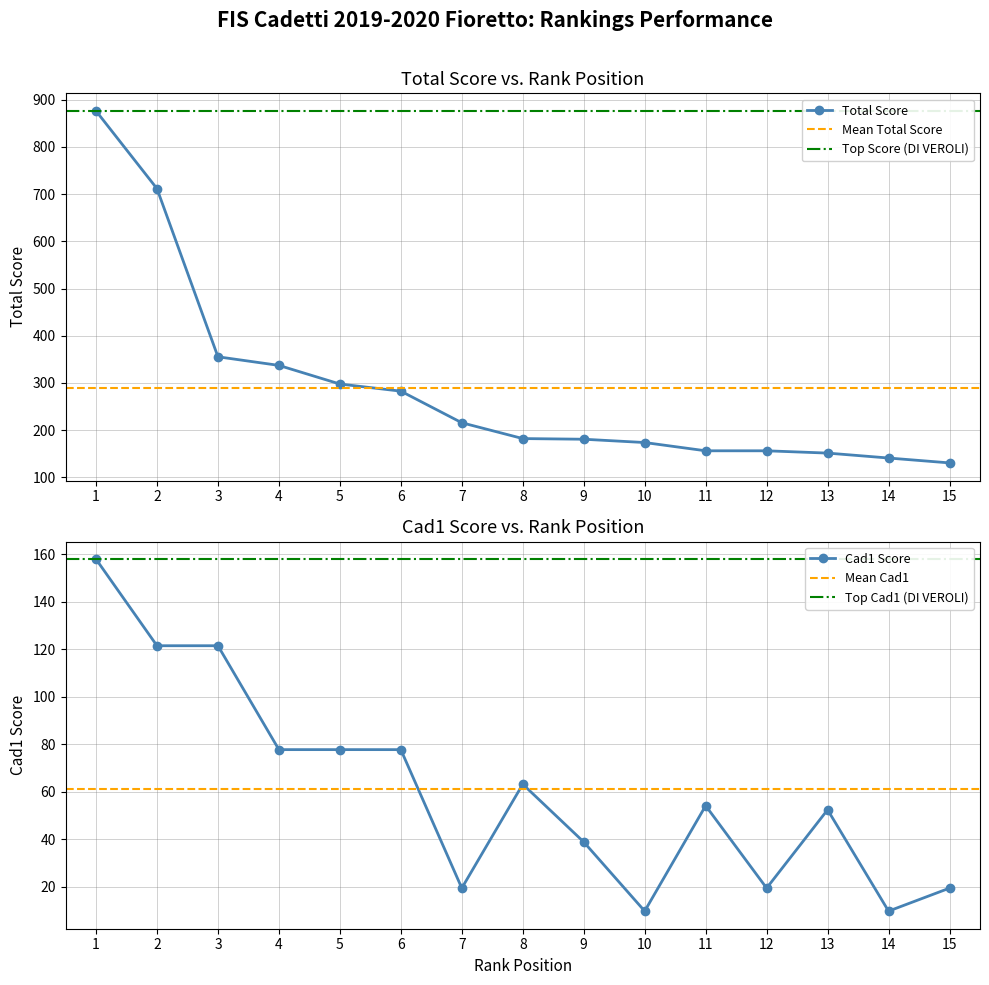

Rank the series by their maximum value, from lowest to highest.

Cad1, Total Score (Top 15)